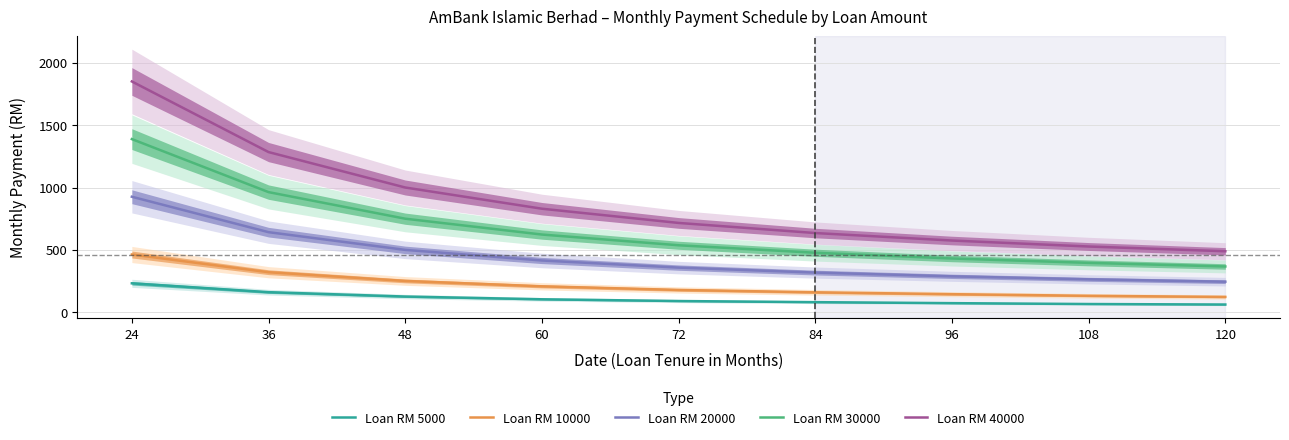

Which series changed the most between 84 and 120?

Loan RM 40000